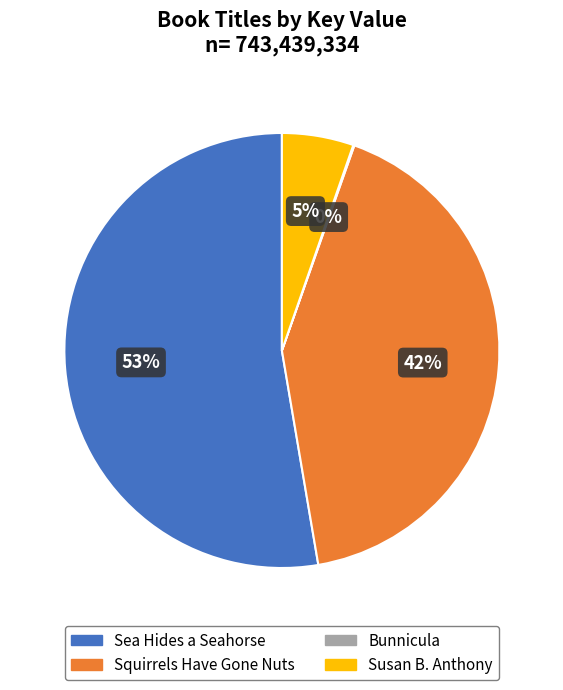

What is the largest slice in the pie chart?

Sea Hides a Seahorse